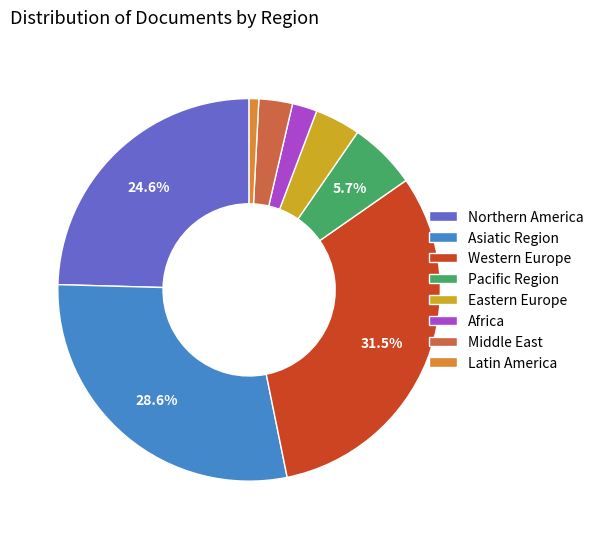

To the nearest percent, what is the average slice percentage?

12%